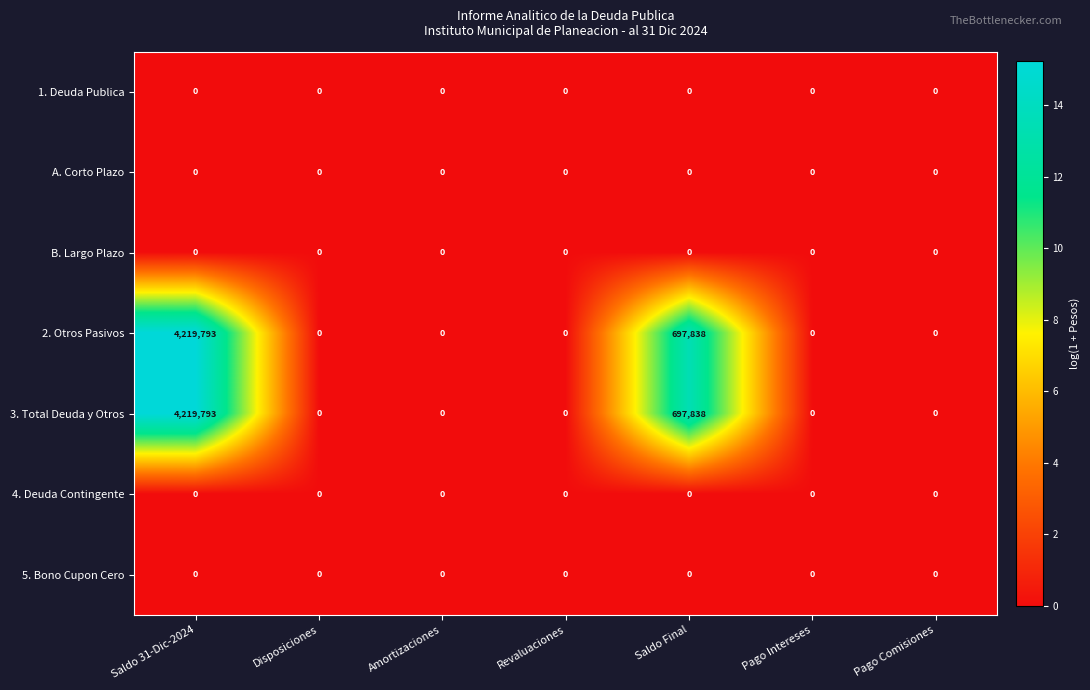

The value of 4. Deuda Contingente at Saldo Final is 0. True or false?

True